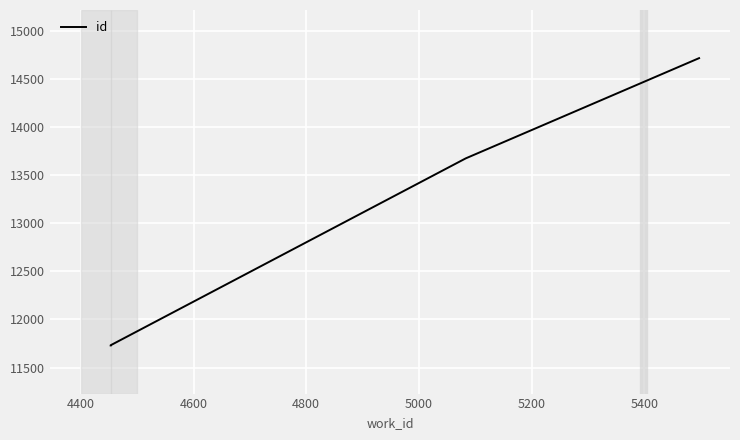

The value at 4800 is 6645. True or false?

False